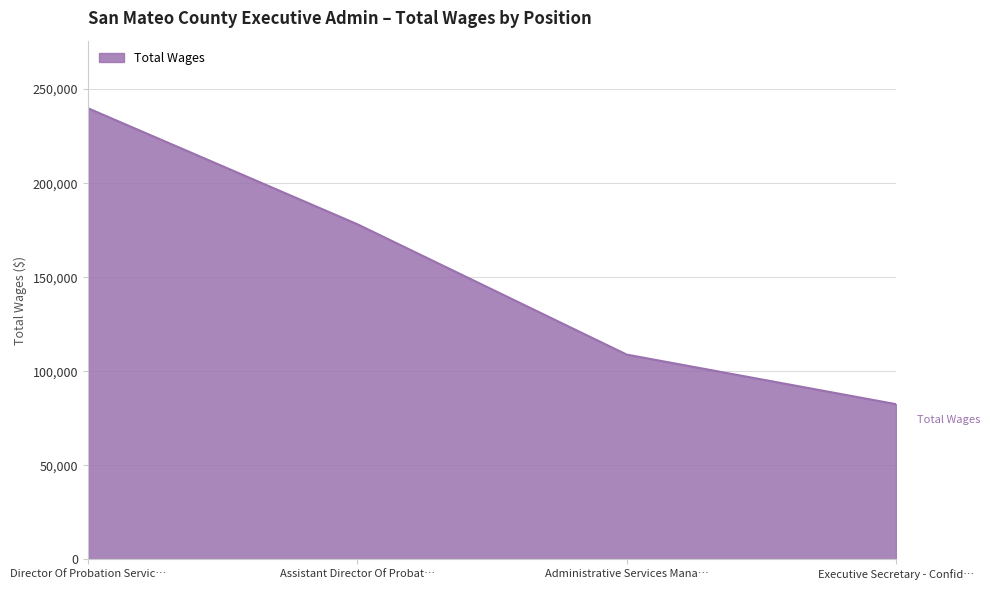

Read the value at Administrative Services Mana…, to the nearest 100.

108900